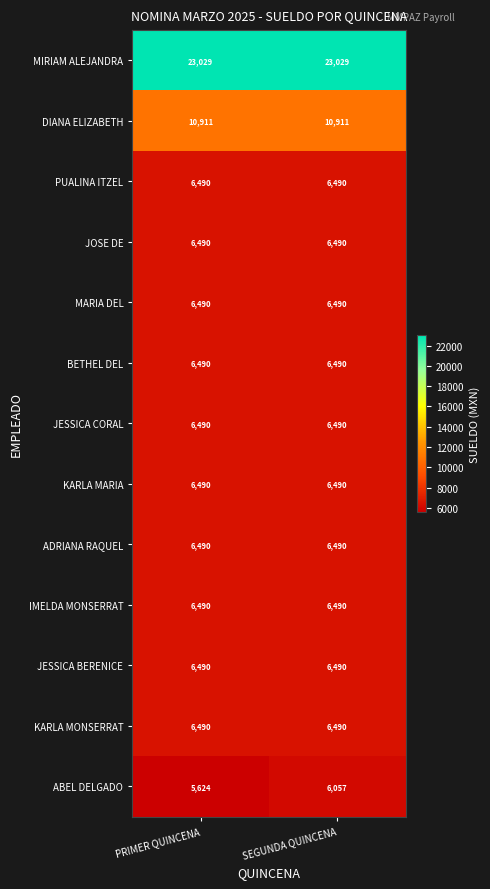

Reading right to left, extract all data points from this chart.

MIRIAM ALEJANDRA: 23029	23029
DIANA ELIZABETH: 10911	10911
PUALINA ITZEL: 6490	6490
JOSE DE: 6490	6490
MARIA DEL: 6490	6490
BETHEL DEL: 6490	6490
JESSICA CORAL: 6490	6490
KARLA MARIA: 6490	6490
ADRIANA RAQUEL: 6490	6490
IMELDA MONSERRAT: 6490	6490
JESSICA BERENICE: 6490	6490
KARLA MONSERRAT: 6490	6490
ABEL DELGADO: 6057	5624